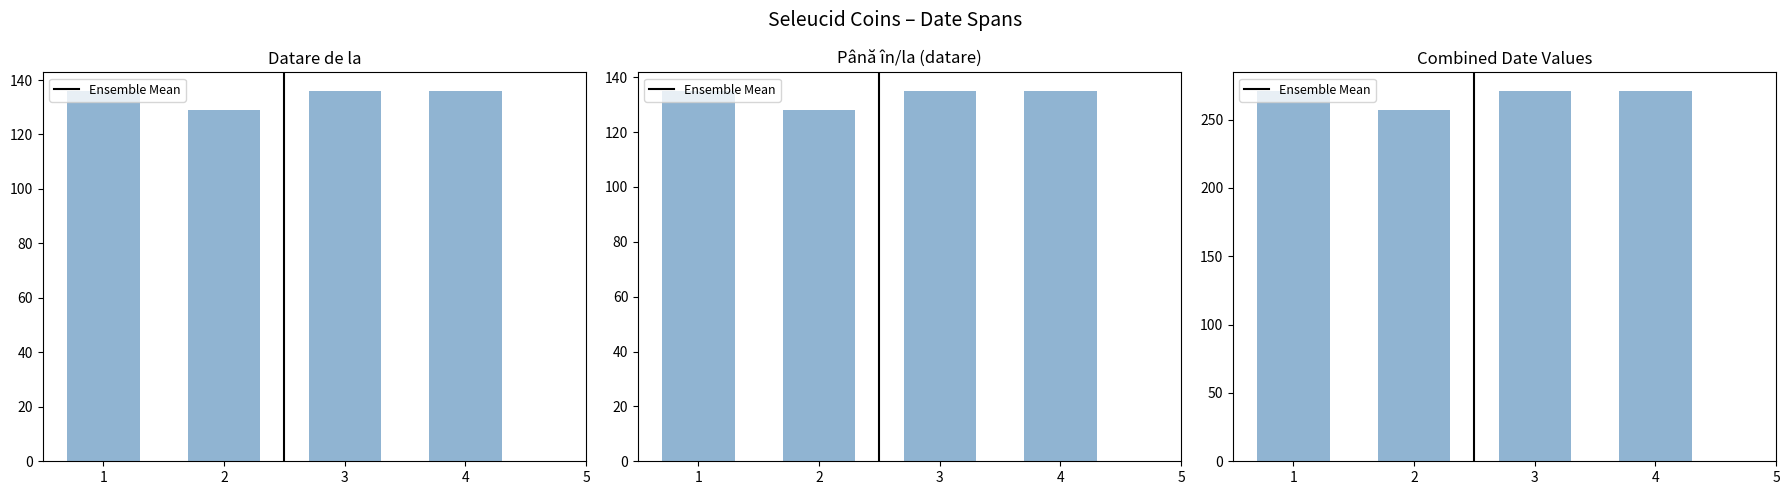

Reading left to right, extract all data points from this chart.

Datare de la: 1=136	2=129	3=136	4=136
Până în/la (datare): 1=135	2=128	3=135	4=135
Combined: 1=271	2=257	3=271	4=271